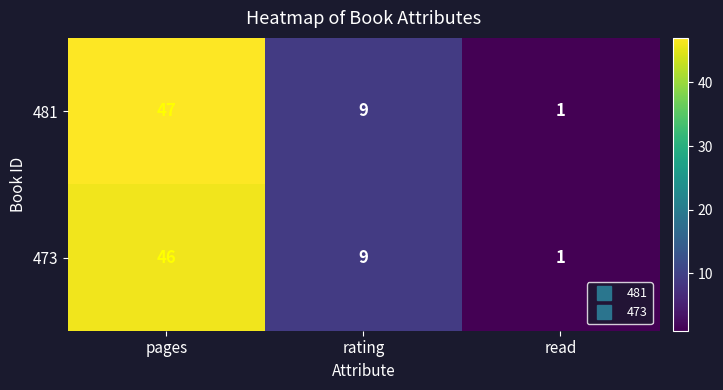

What is the difference between the 473 values at pages and read?

45